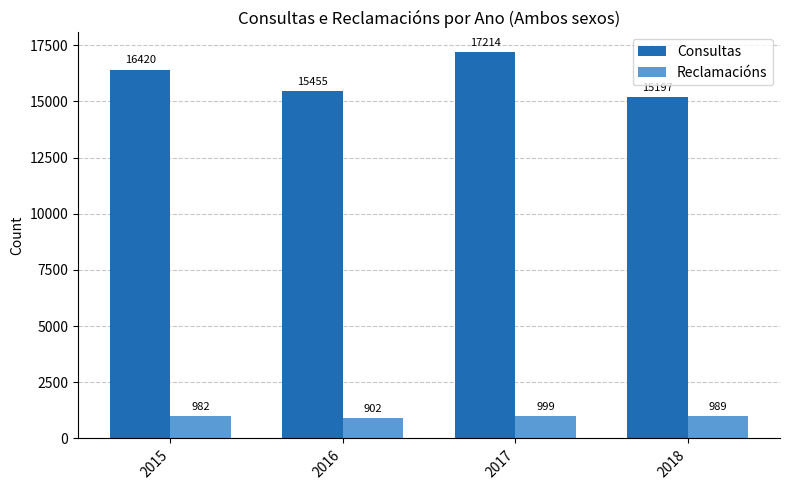

Count the number of data series in this chart.

2